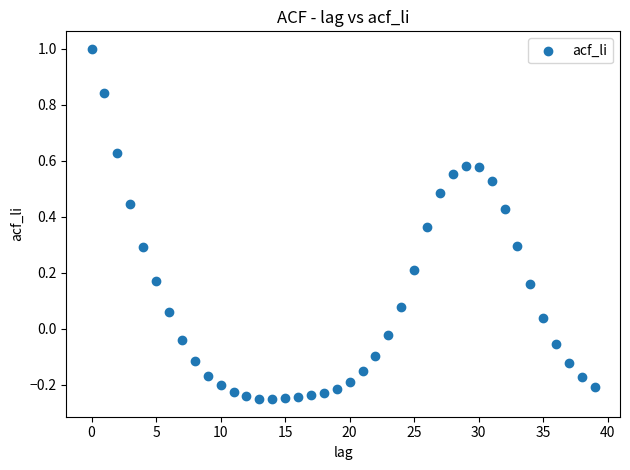

What is the range of Y values (max minus min)?

1.3